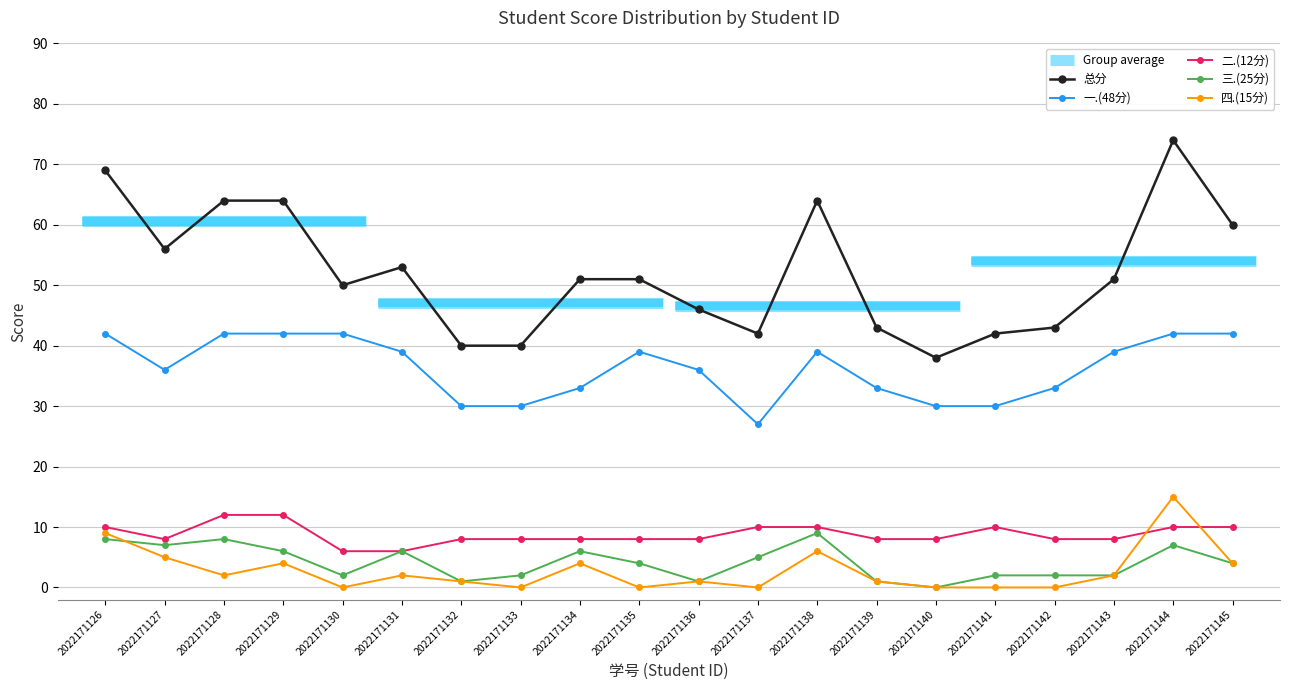

True or false: 一.(48分) and 总分 cross at least once.

False